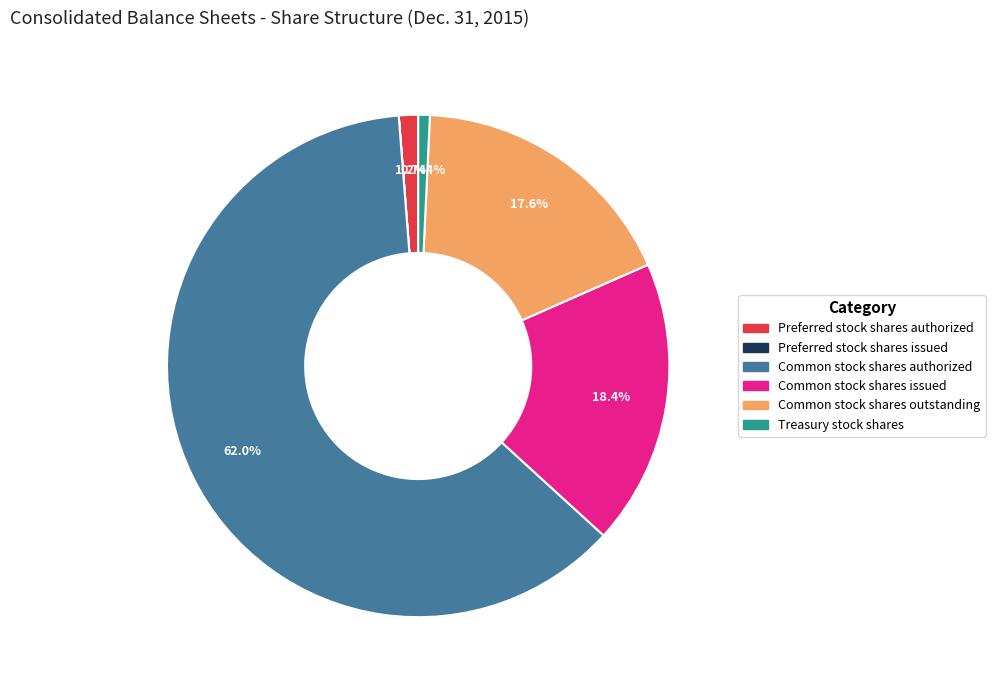

To the nearest percent, what portion does Preferred stock shares authorized represent?

1%